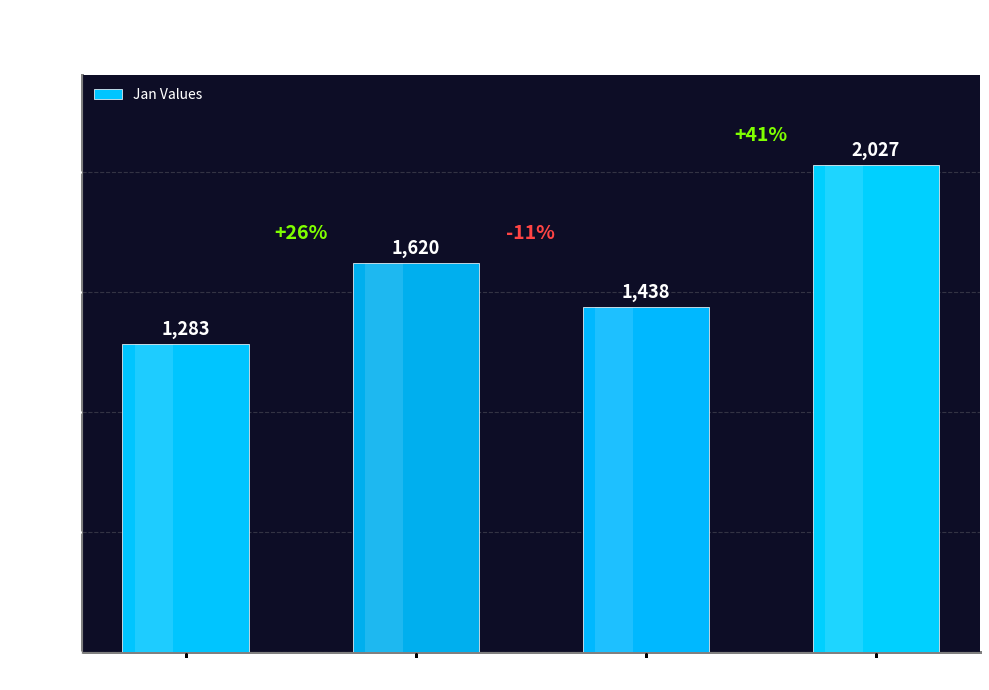

Which label corresponds to the largest value in the chart?

HE-7-10